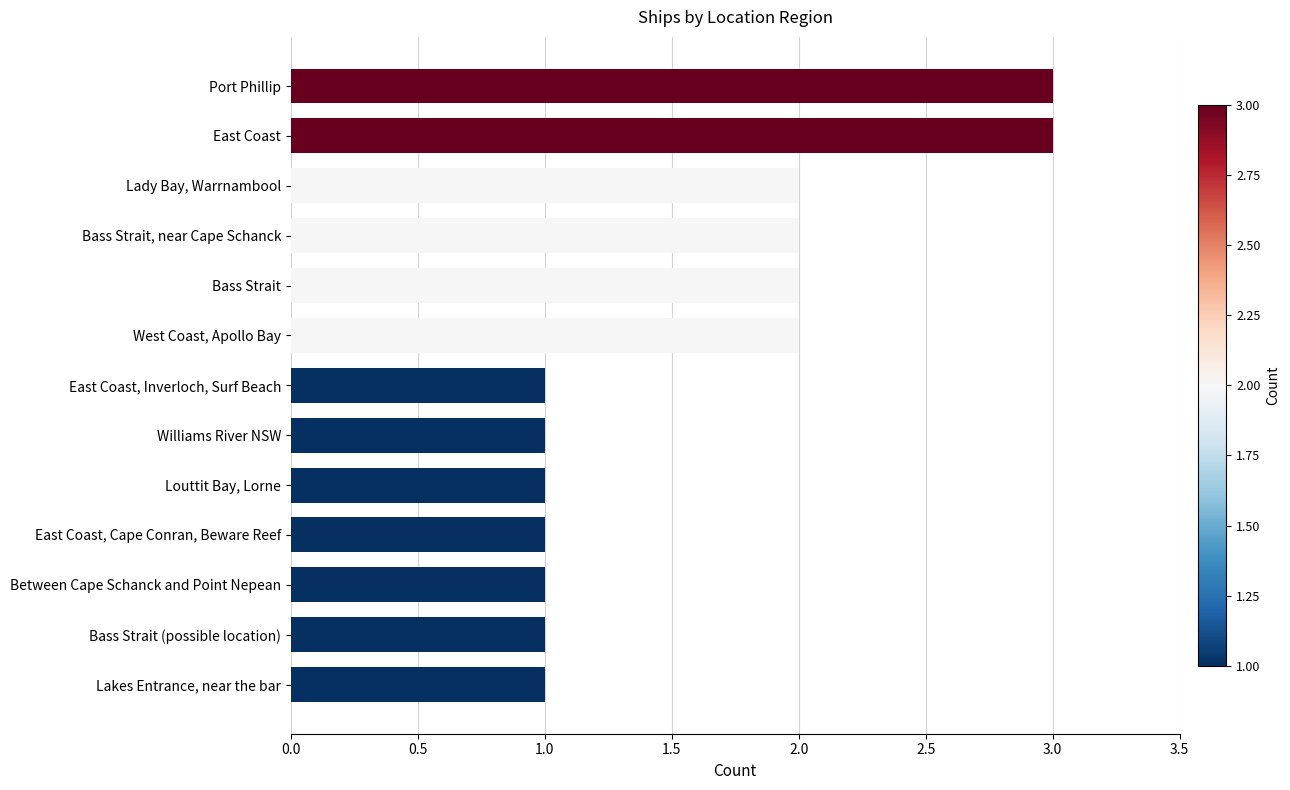

The value at Williams River NSW is 1. True or false?

True